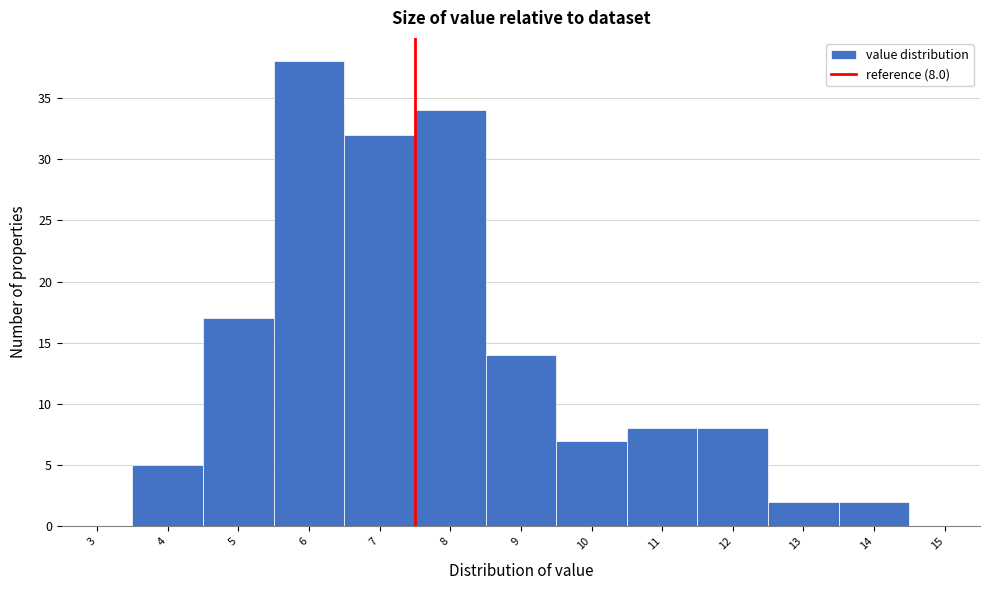

Reading left to right, list all the values displayed in this chart.

3=0	4=5	5=17	6=38	7=32	8=34	9=14	10=7	11=8	12=8	13=2	14=2	15=0